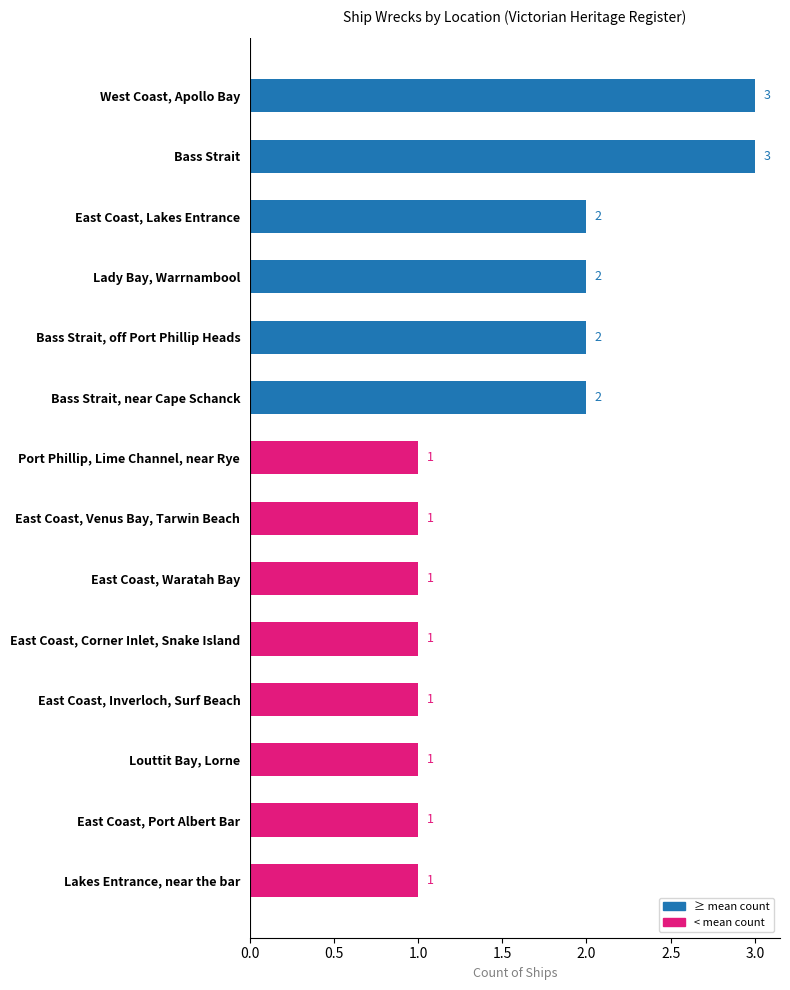

What is the difference between the maximum and second lowest values?

2